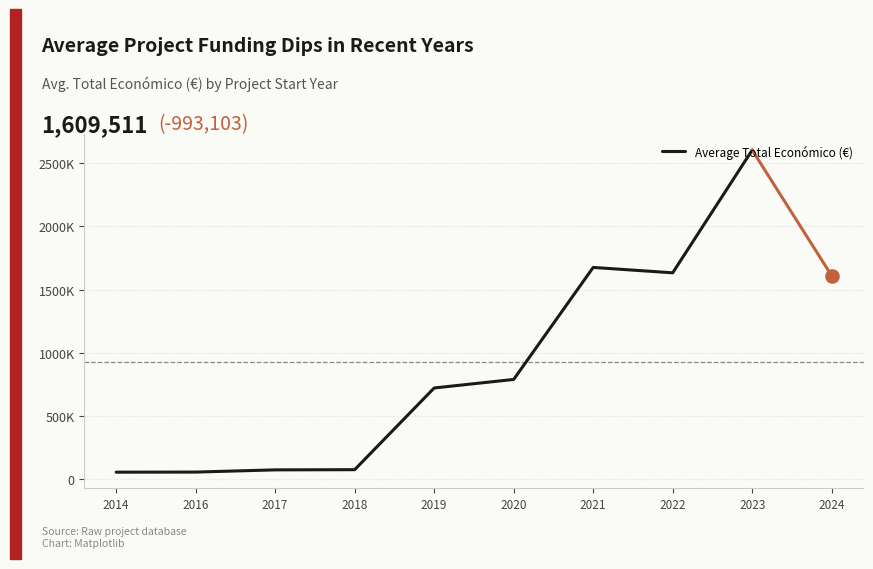

Approximately how many times larger is the value at 2018 compared to 2020?

0.1